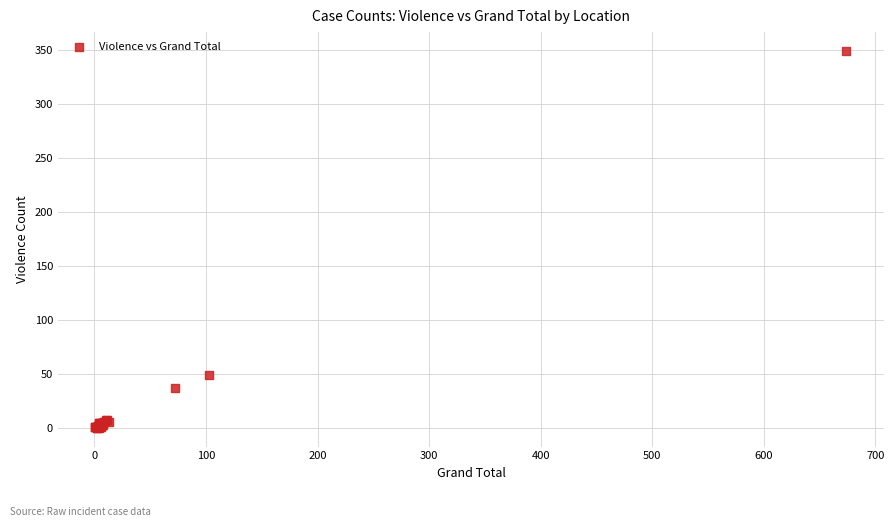

What Y value in the scatter plot is closest to 174?

49